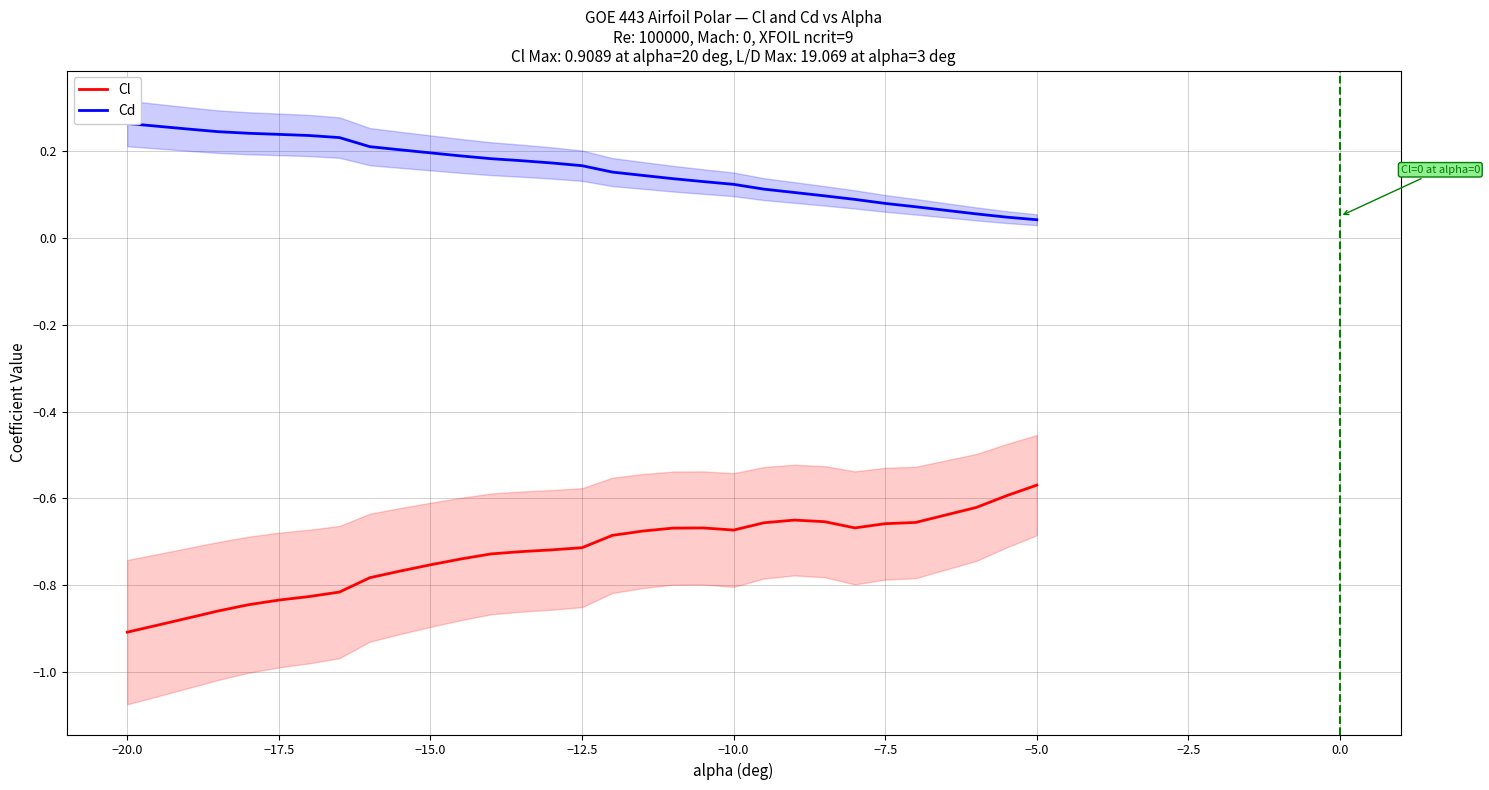

At −17.5, list the series in order from largest to smallest.

Cd, Cl